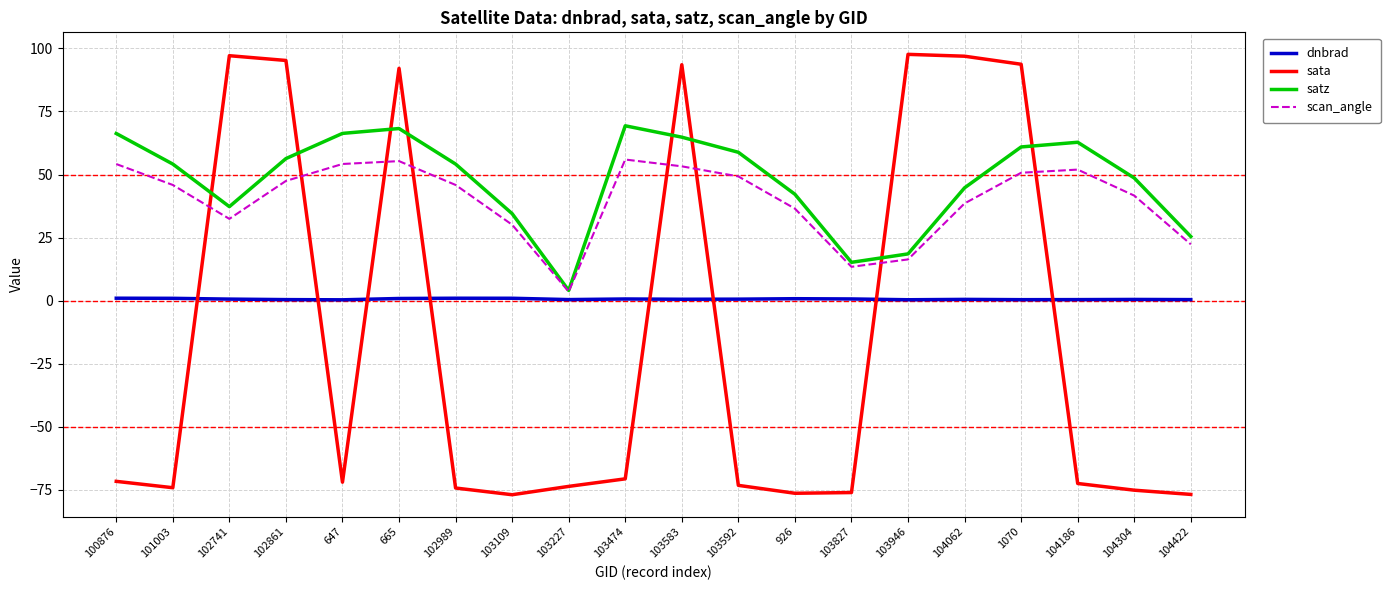

True or false: satz has a value of 6.3 at 103827.

False